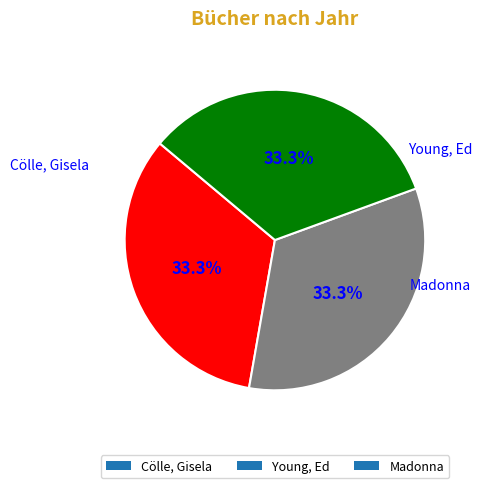

How many slices are in this pie chart?

3